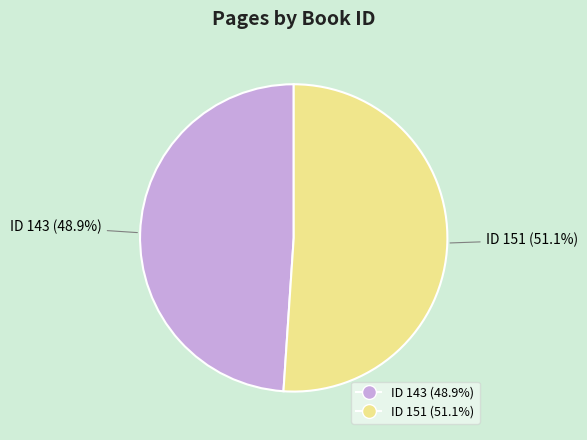

How many slices are in this pie chart?

2